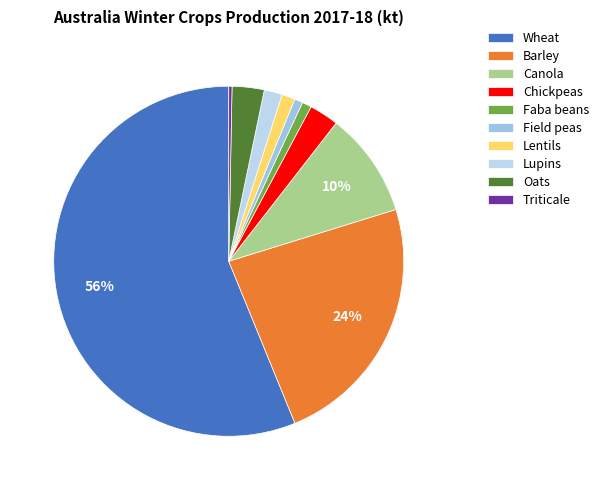

To the nearest percent, what portion does Oats represent?

3%